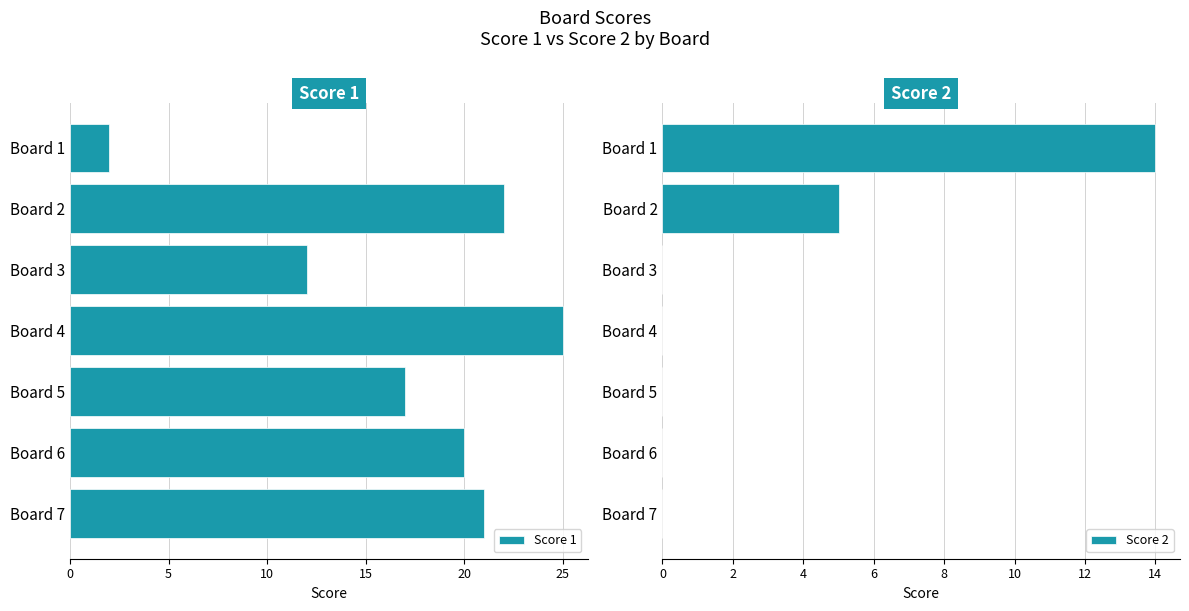

At which label is Score 1 closest to 13?

Board 3